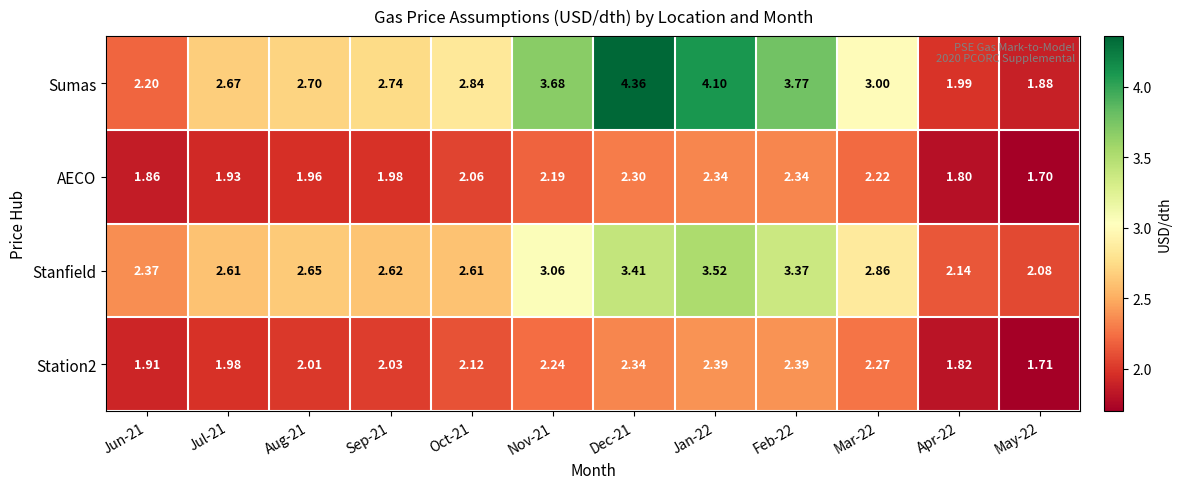

Which series has the largest range (max minus min)?

Sumas